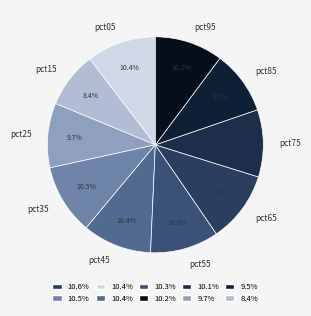

Which slice is the smallest?

pct15